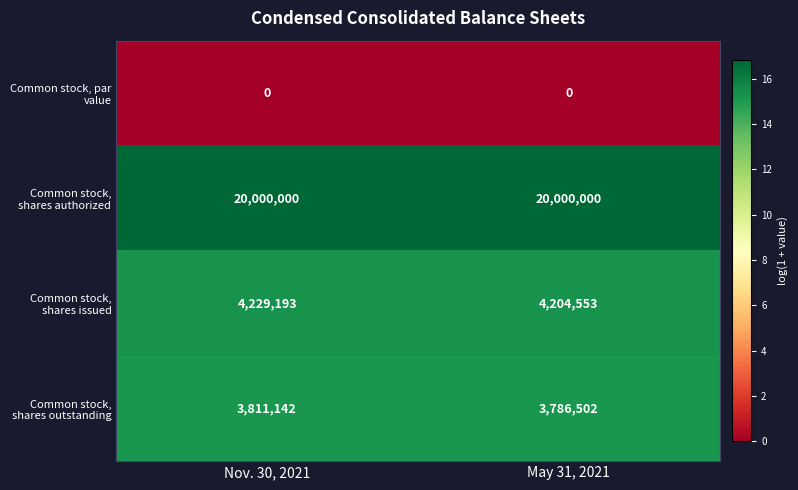

What is the difference between the highest and lowest values at May 31, 2021?

20000000